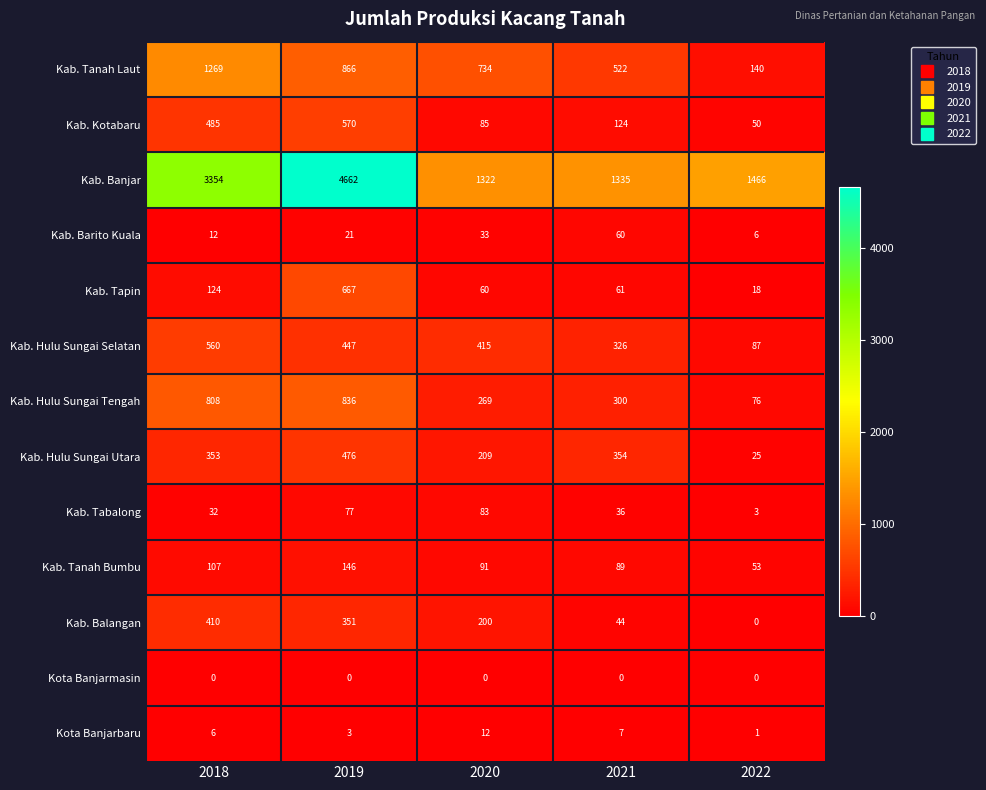

Which series changed the most between 2018 and 2020?

Kab. Banjar